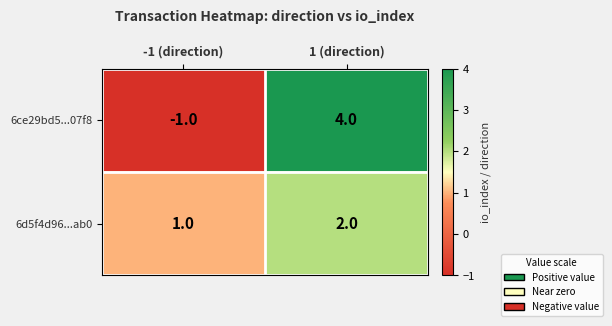

True or false: 6d5f4d96...ab0 has a value of 2 at 1 (direction).

True